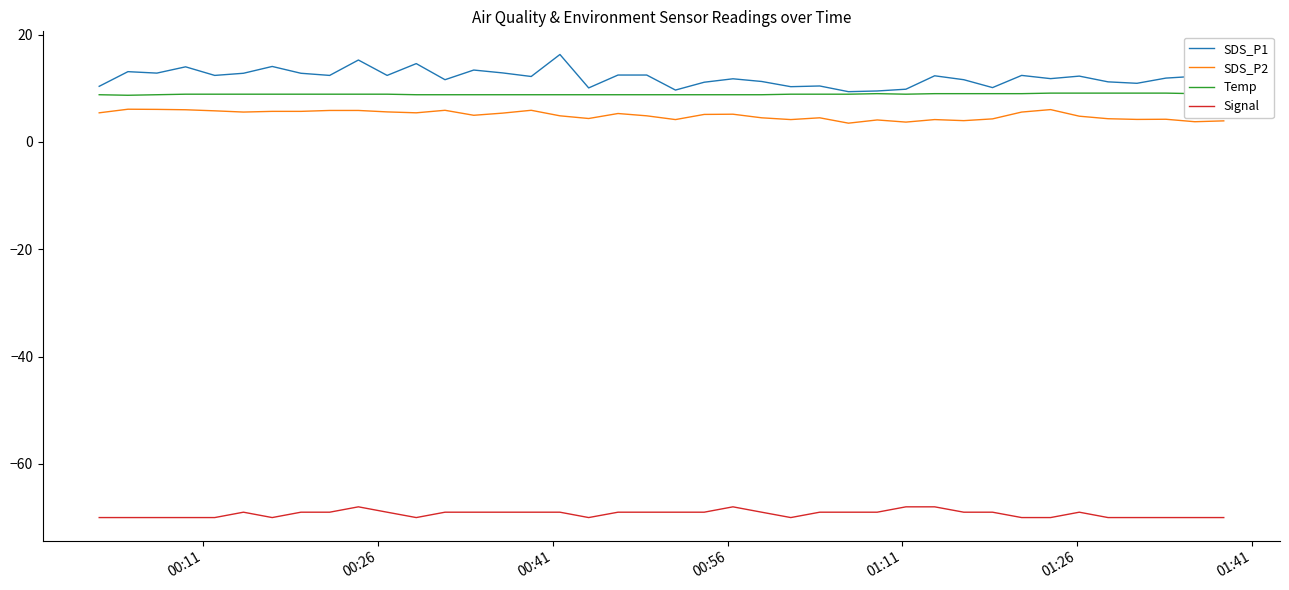

What is the smallest value displayed?

-70.0